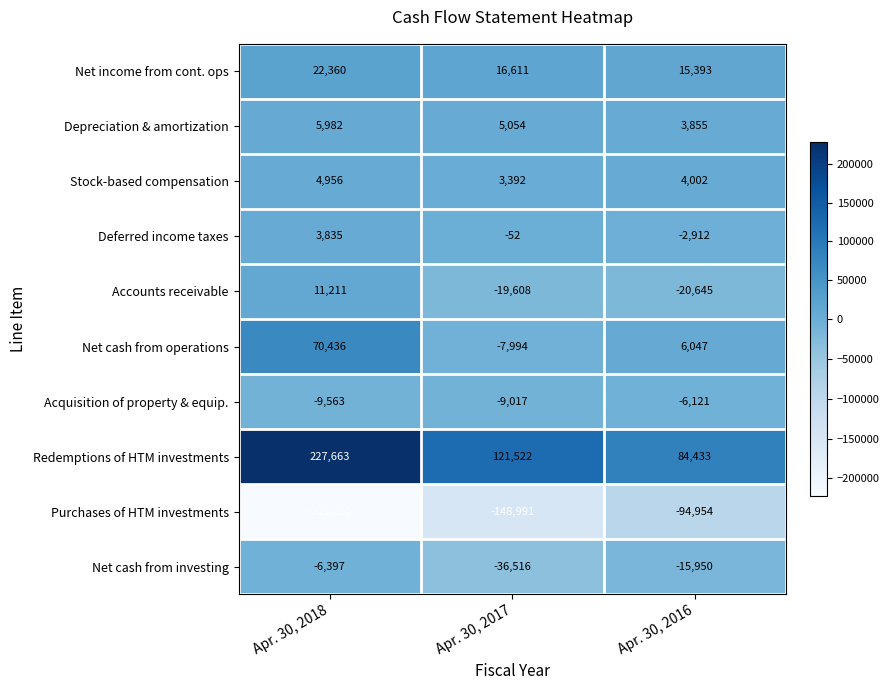

What is the greatest value displayed?

227663